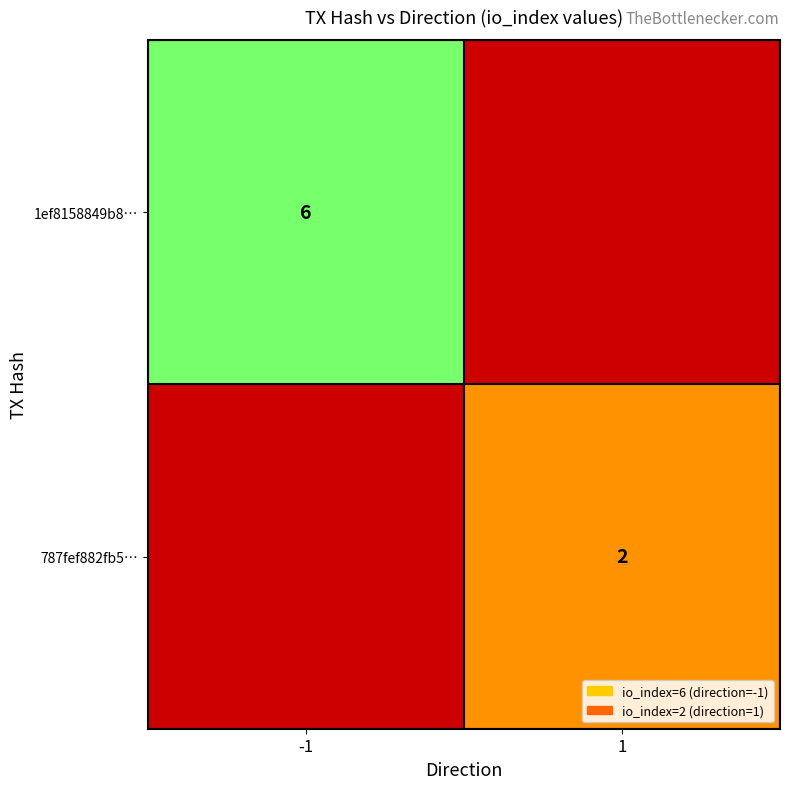

What is the minimum value shown in the chart?

2.0